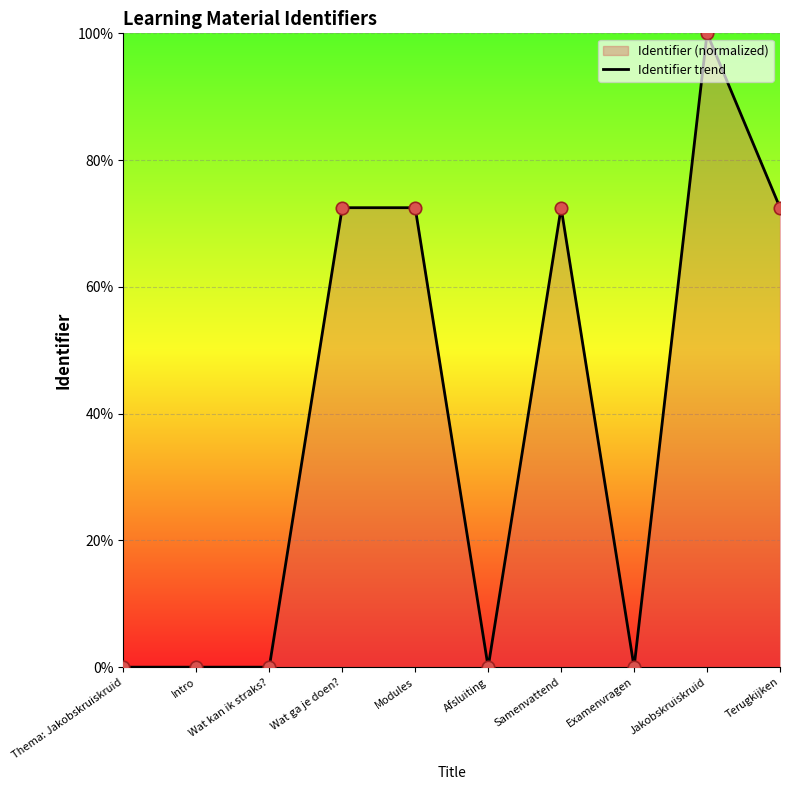

What is the change in value from Wat ga je doen? to Examenvragen?

-72.5